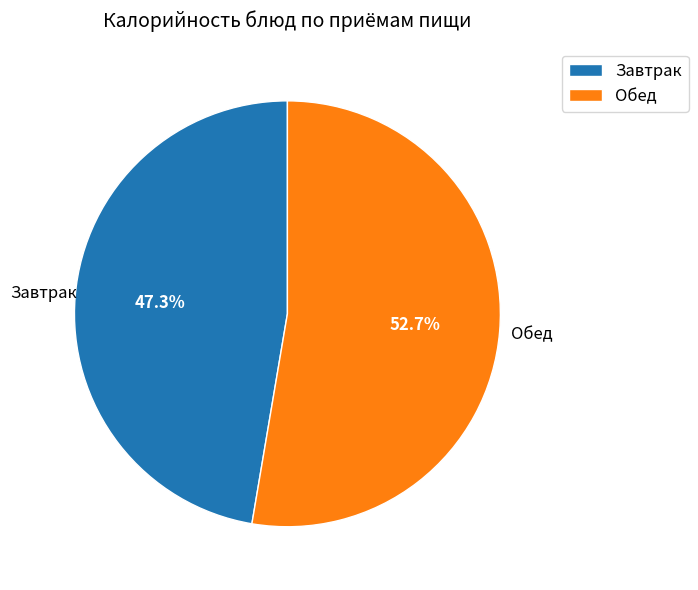

To the nearest percent, what portion does Обед represent?

53%